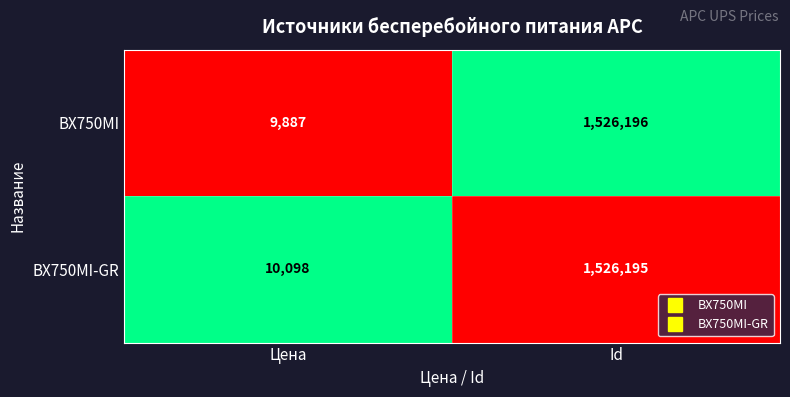

At which category is the sum across all series the highest?

Id